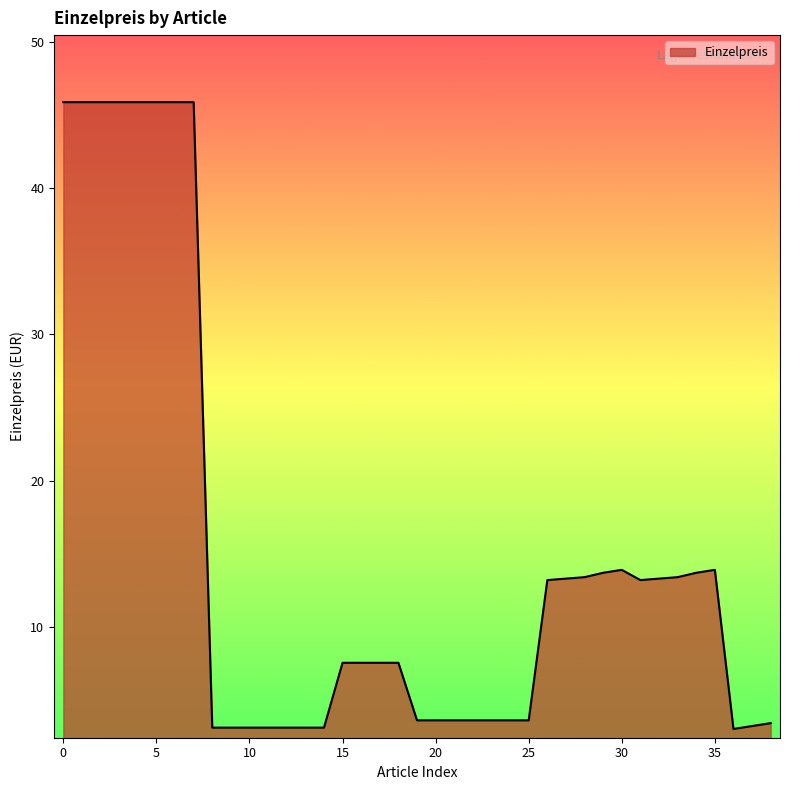

How many lines are shown in the chart?

1